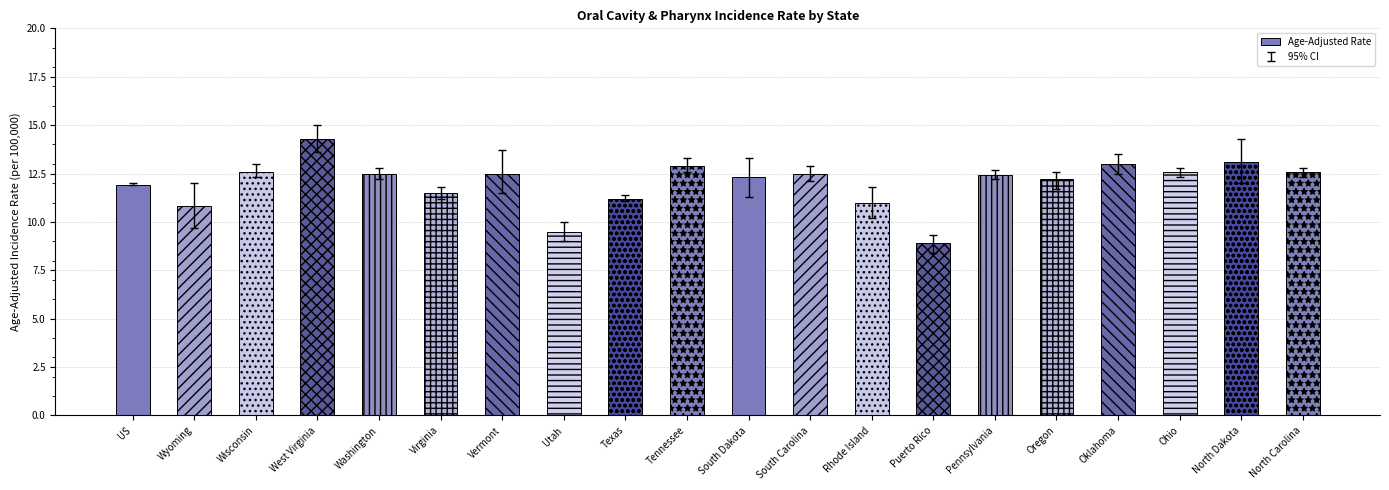

What is the difference between the second highest and minimum values?

4.2